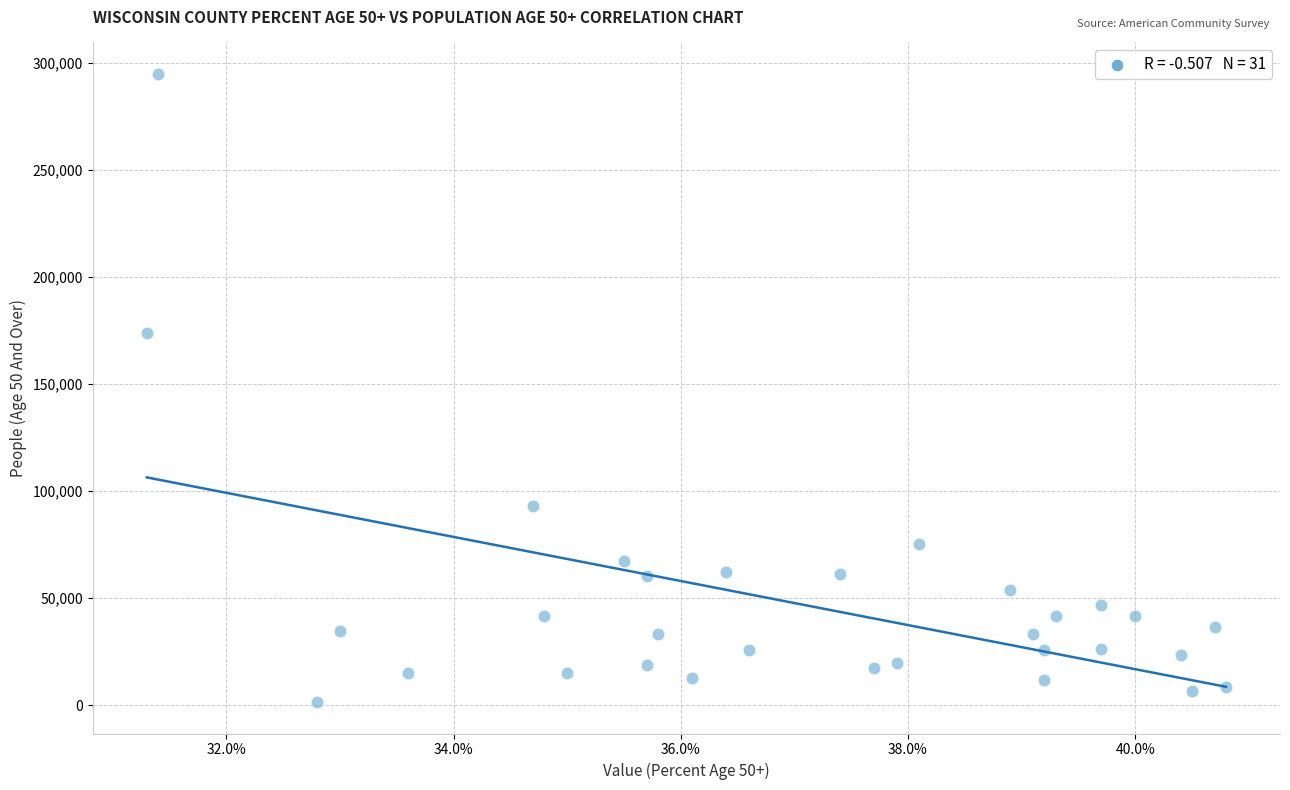

What Y value in the scatter plot is closest to 148141?

173695